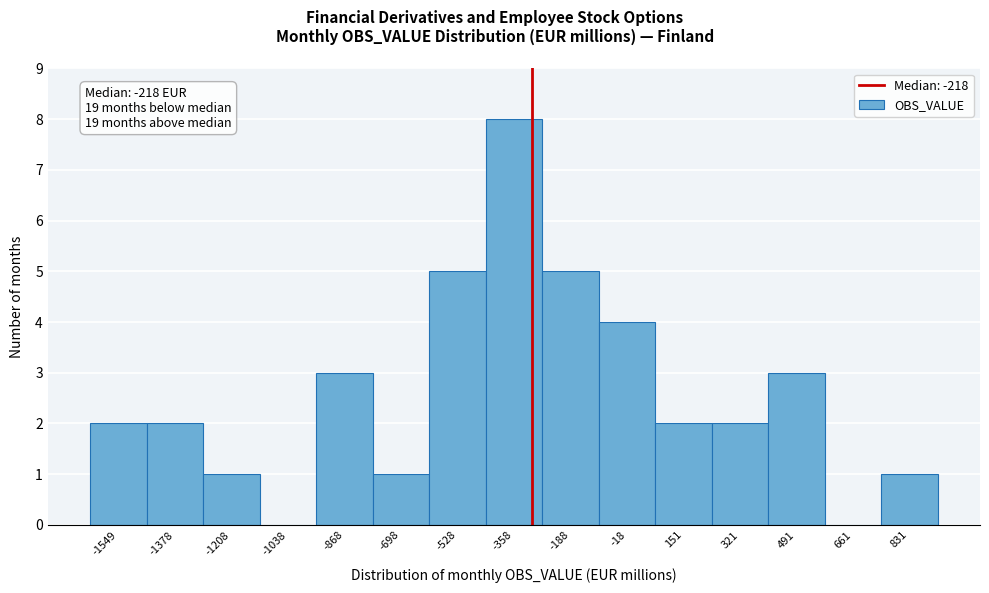

Reading left to right, what are all the values shown in this chart?

-1549=2	-1378=2	-1208=1	-1038=0	-868=3	-698=1	-528=5	-358=8	-188=5	-18=4	151=2	321=2	491=3	661=0	831=1